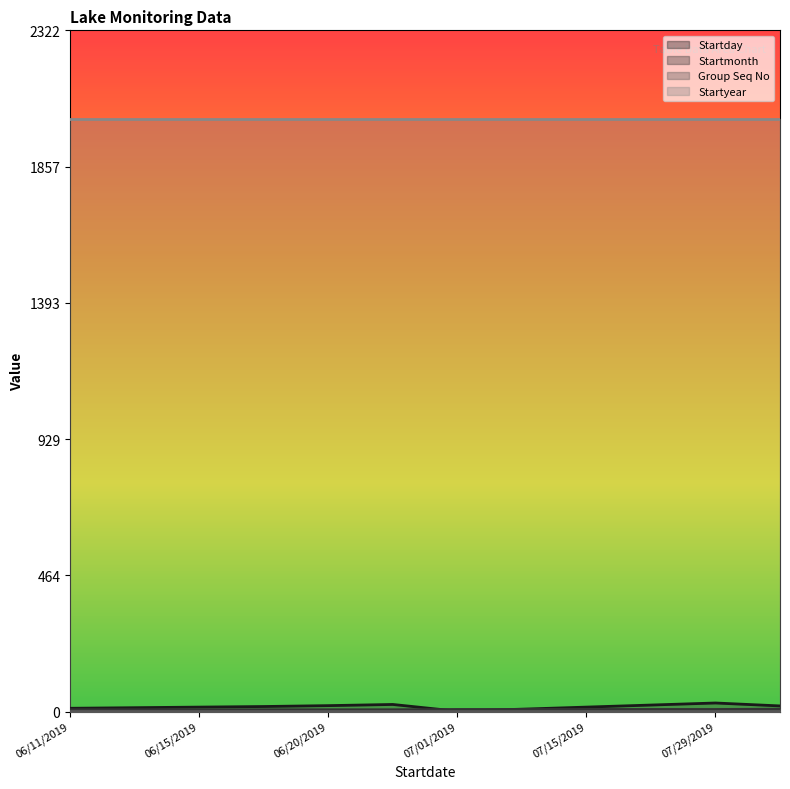

Rank the series by their maximum value, from highest to lowest.

Startday, Startmonth